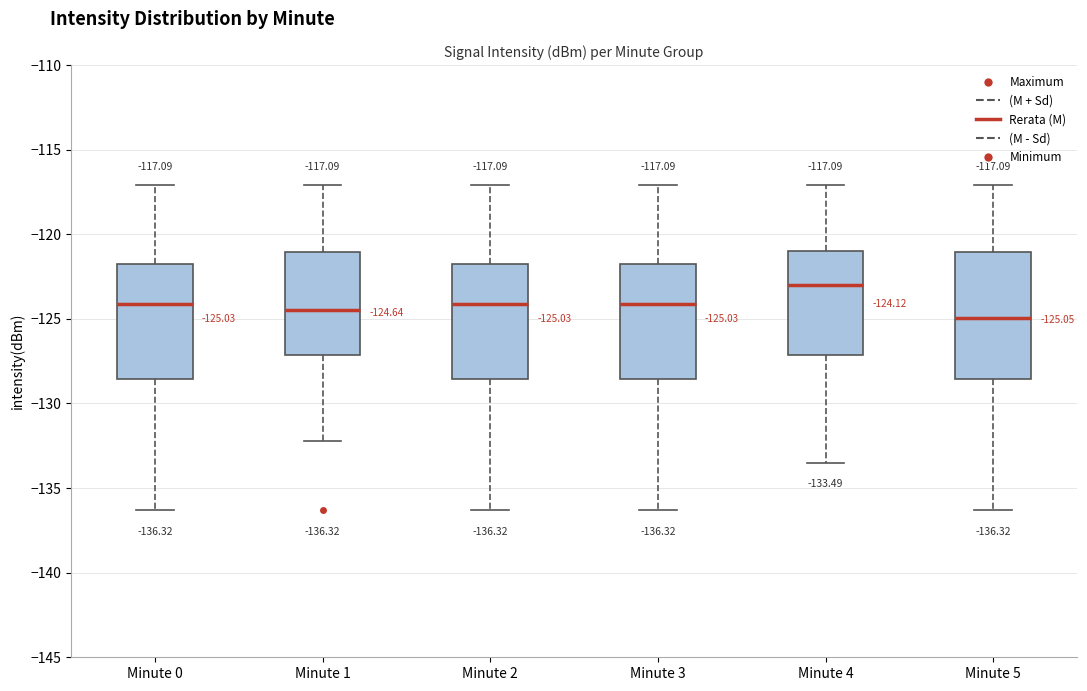

Which box is the tallest, from its lower edge to its upper edge?

Minute 5